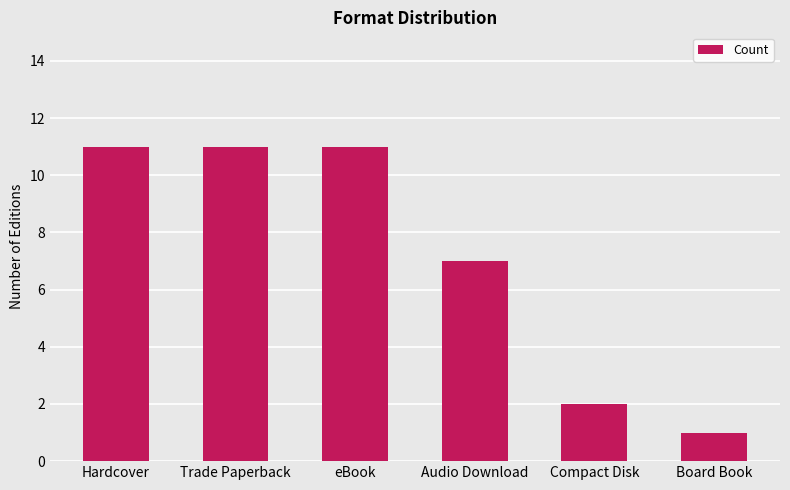

Which has a higher value, eBook or Audio Download?

eBook